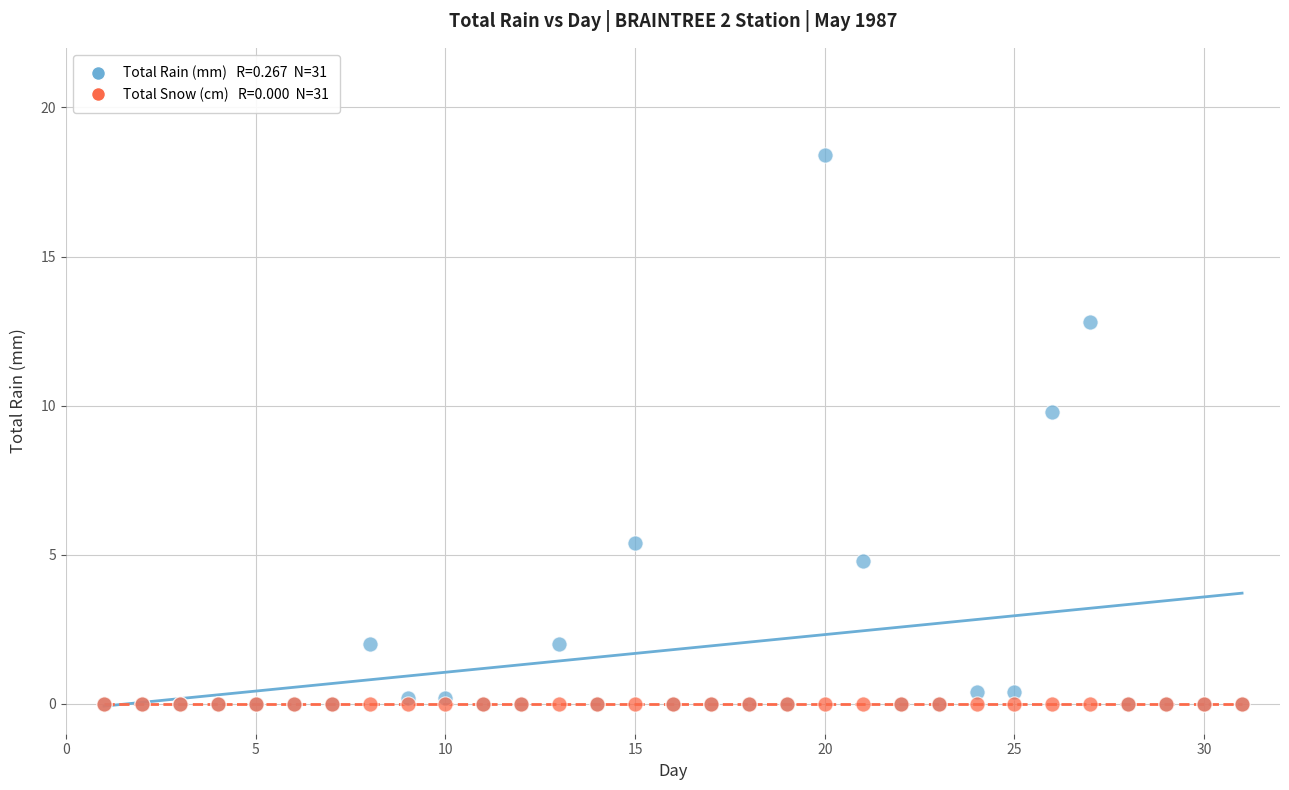

Across all series, what Y value is closest to 9?

9.8